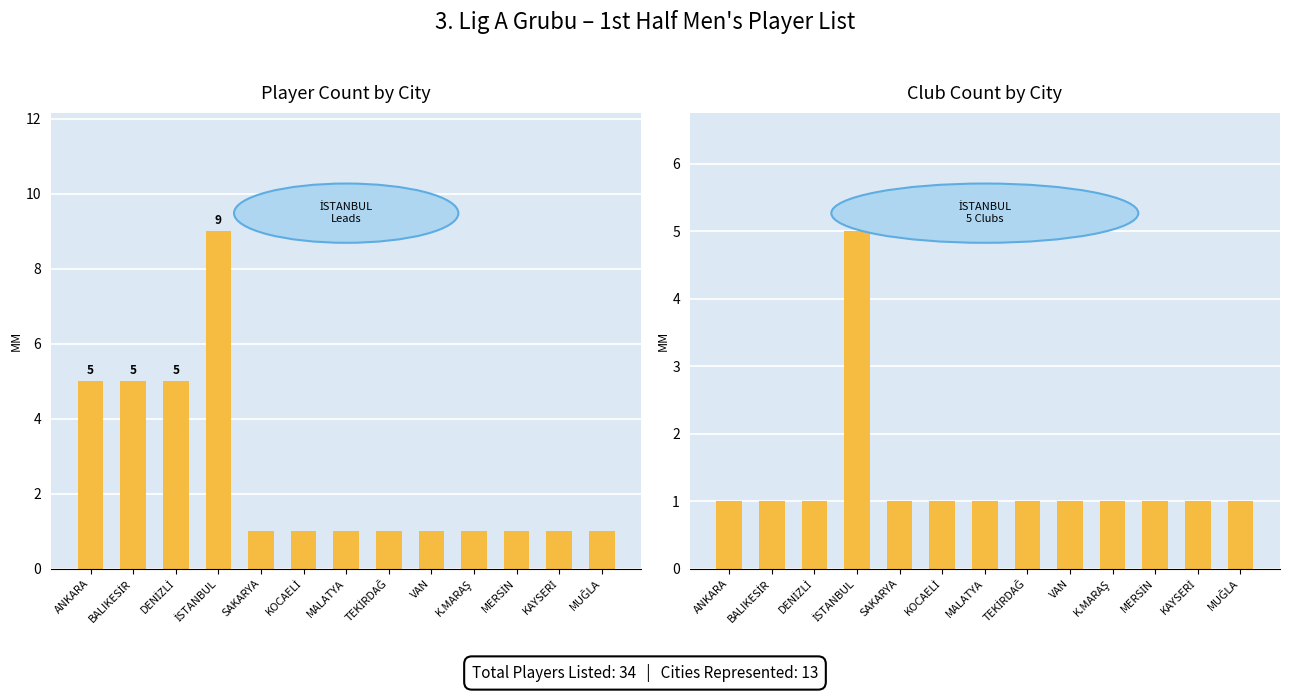

How many values in the Club Count series exceed 1?

1